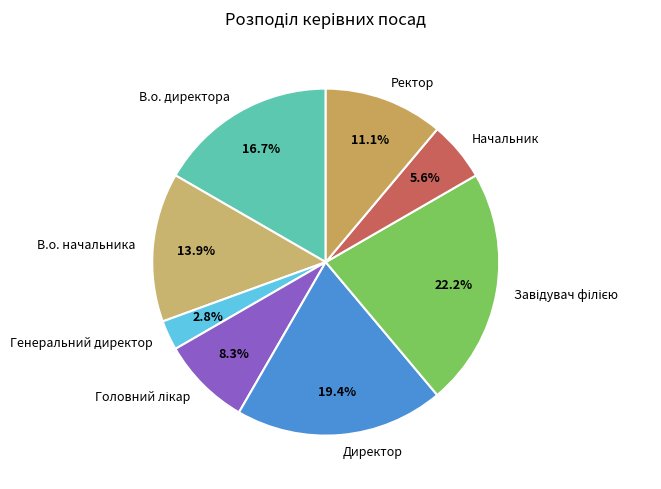

To the nearest percent, what portion does Ректор represent?

11%